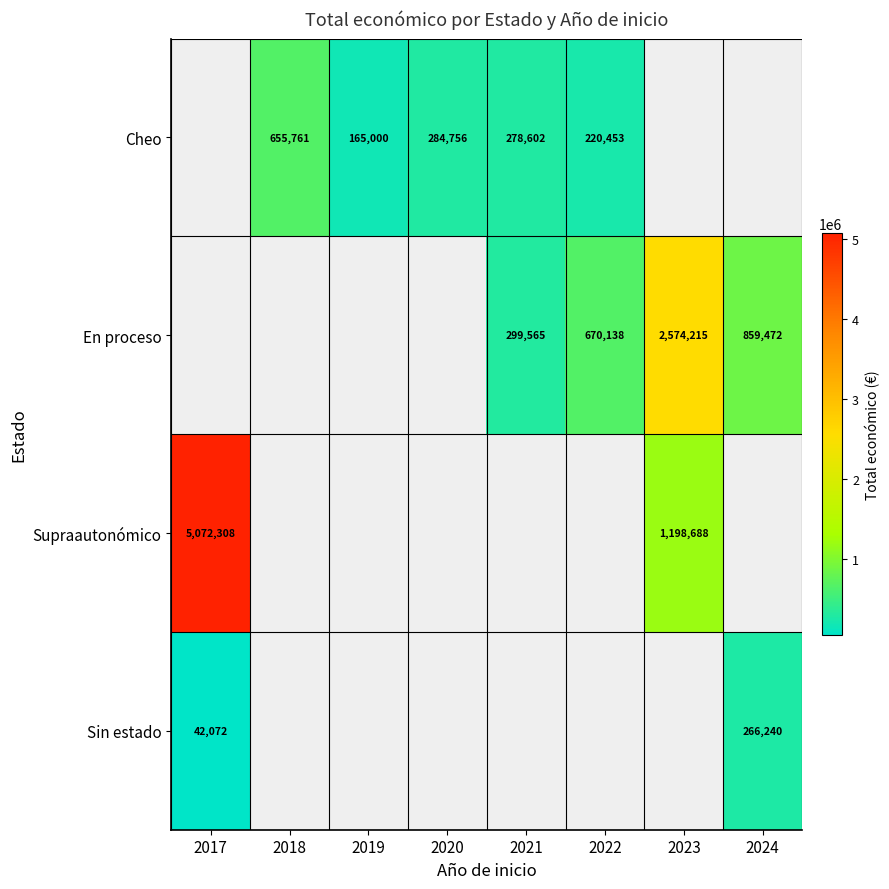

The value of En proceso at 2024 is 333597. True or false?

False